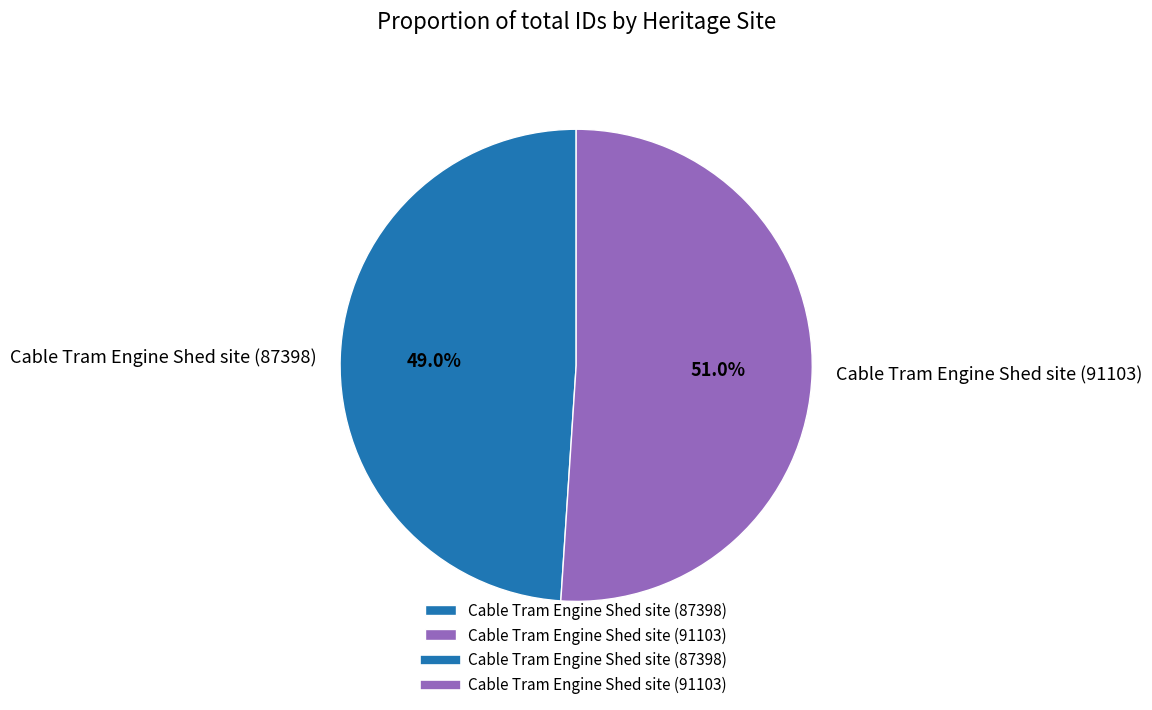

What is the largest slice in the pie chart?

Cable Tram Engine Shed site (91103)